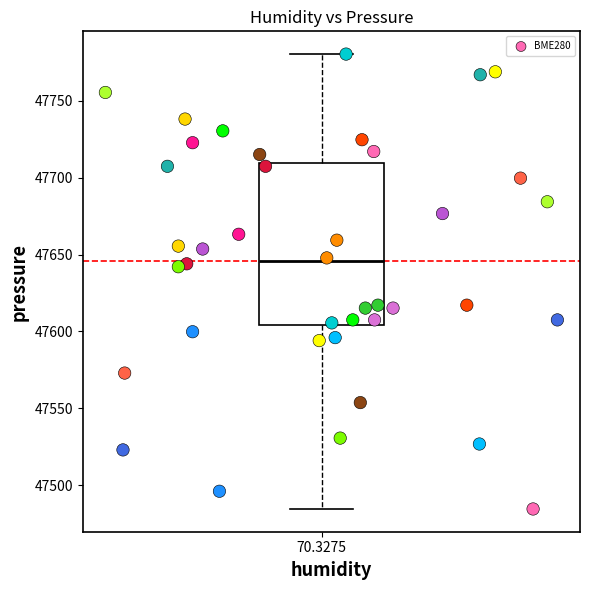

What is the range of Y values (max minus min)?

296.0